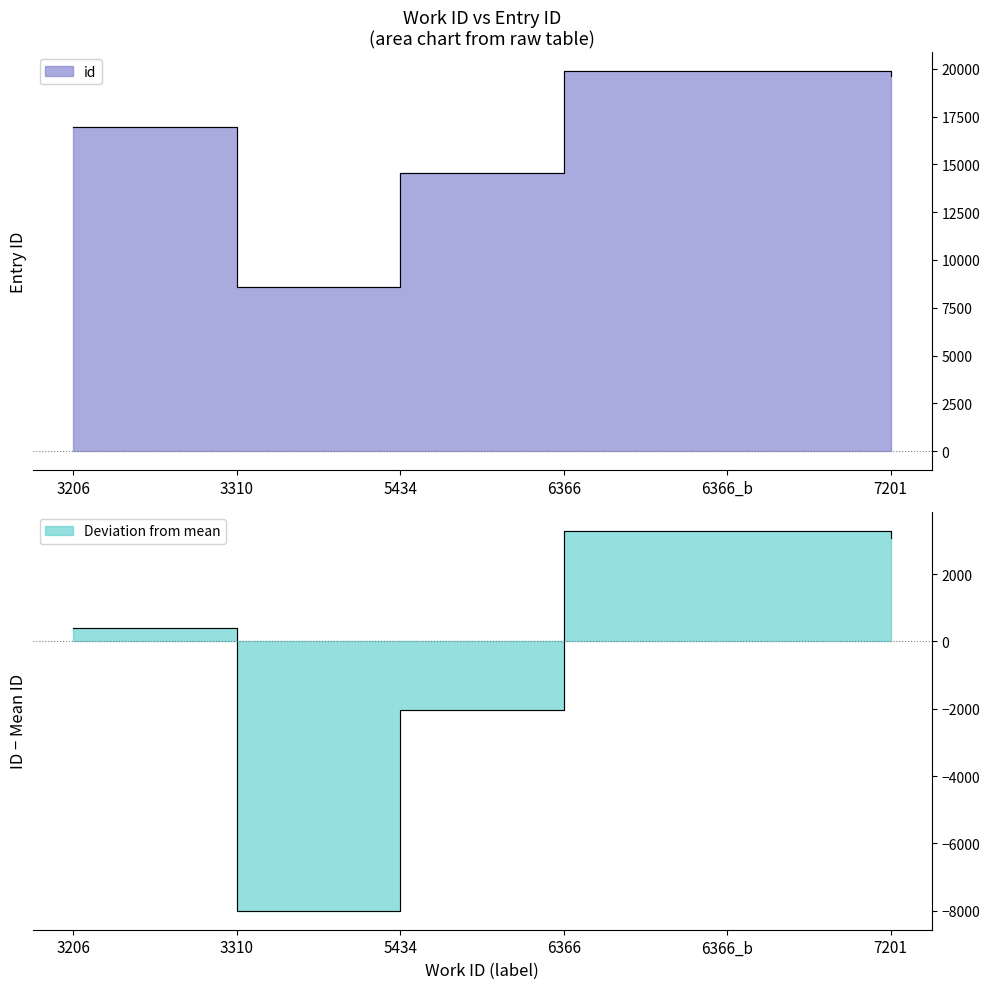

Rank the categories by value from highest to lowest.

6366_b, 6366, 7201, 3206, 5434, 3310